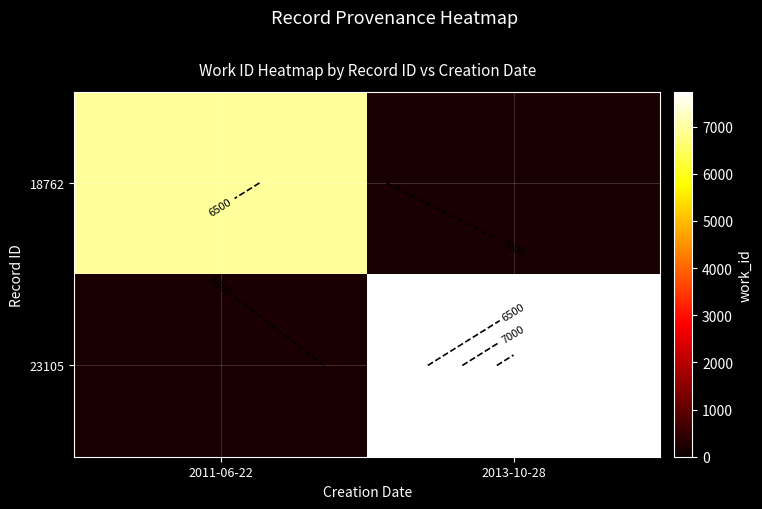

Which category has the highest value in the 23105 series?

2011-06-22